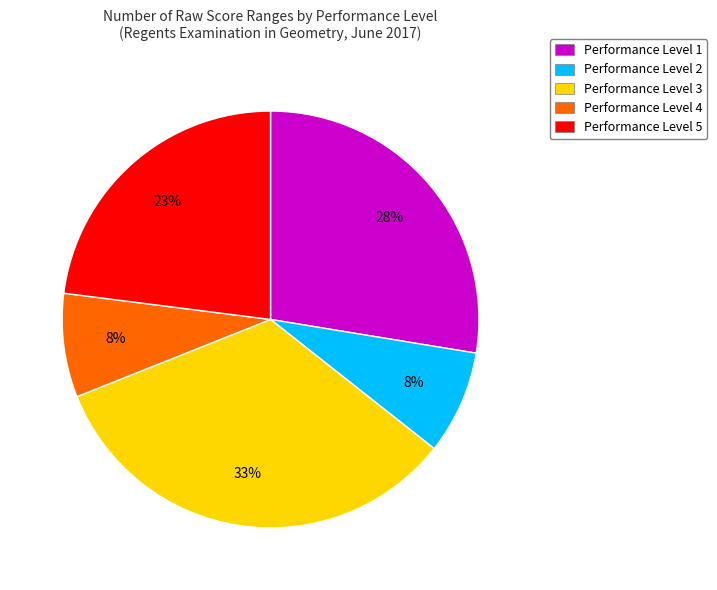

Which slice is the largest?

Performance Level 3